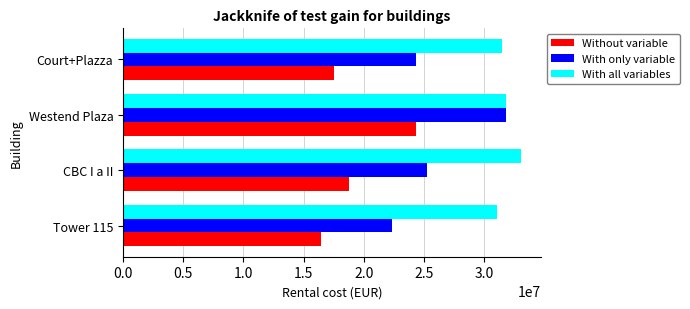

Which label corresponds to the largest value in the chart?

CBC I a II